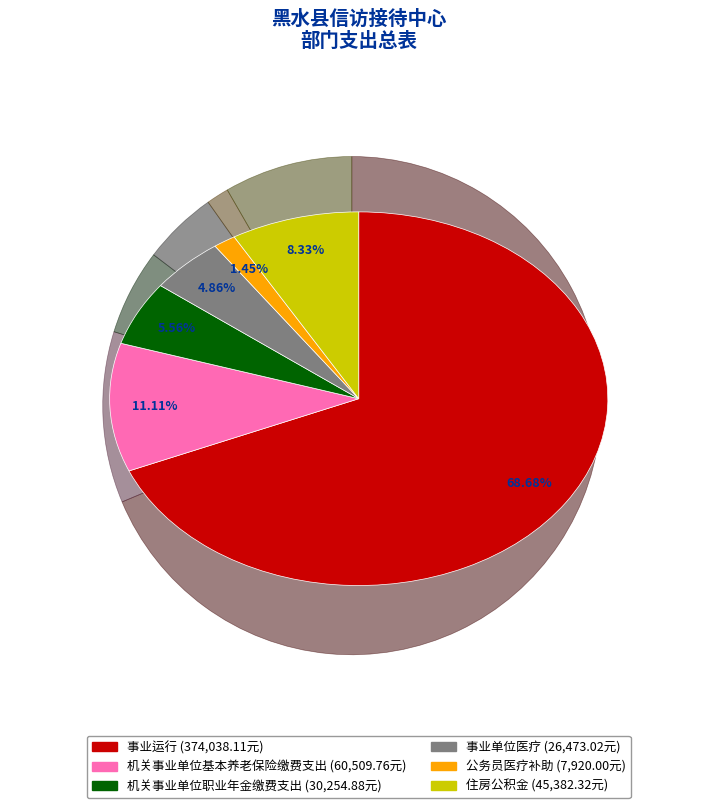

Which has a higher value, 机关事业单位基本养老保险缴费支出 or 住房公积金?

机关事业单位基本养老保险缴费支出